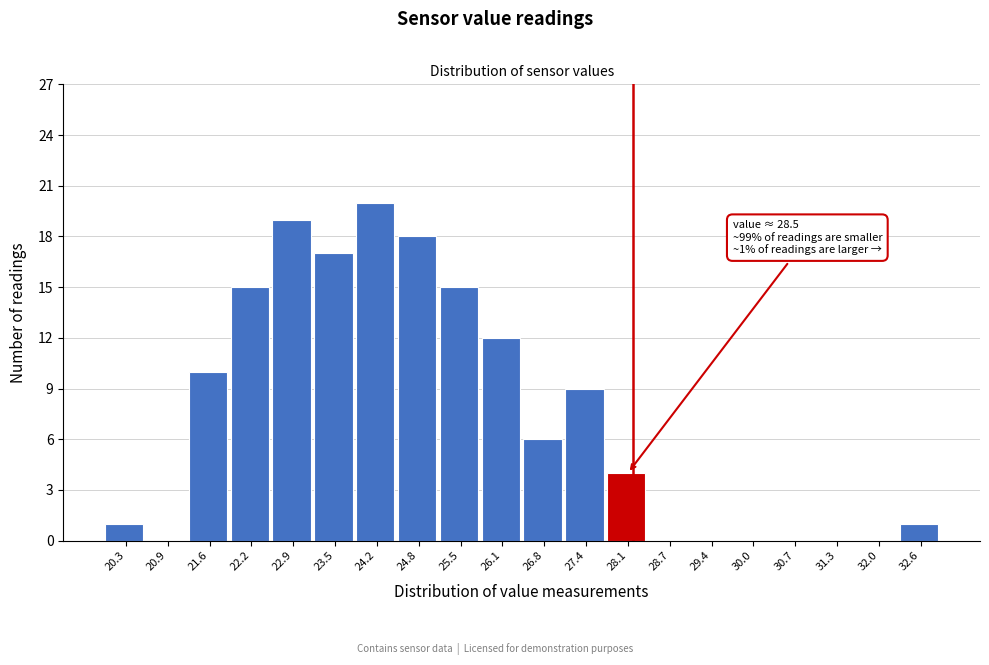

Reading left to right, what are all the values shown in this chart?

20.3=1	20.9=0	21.6=10	22.2=15	22.9=19	23.5=17	24.2=20	24.8=18	25.5=15	26.1=12	26.8=6	27.4=9	28.1=4	28.7=0	29.4=0	30.0=0	30.7=0	31.3=0	32.0=0	32.6=1